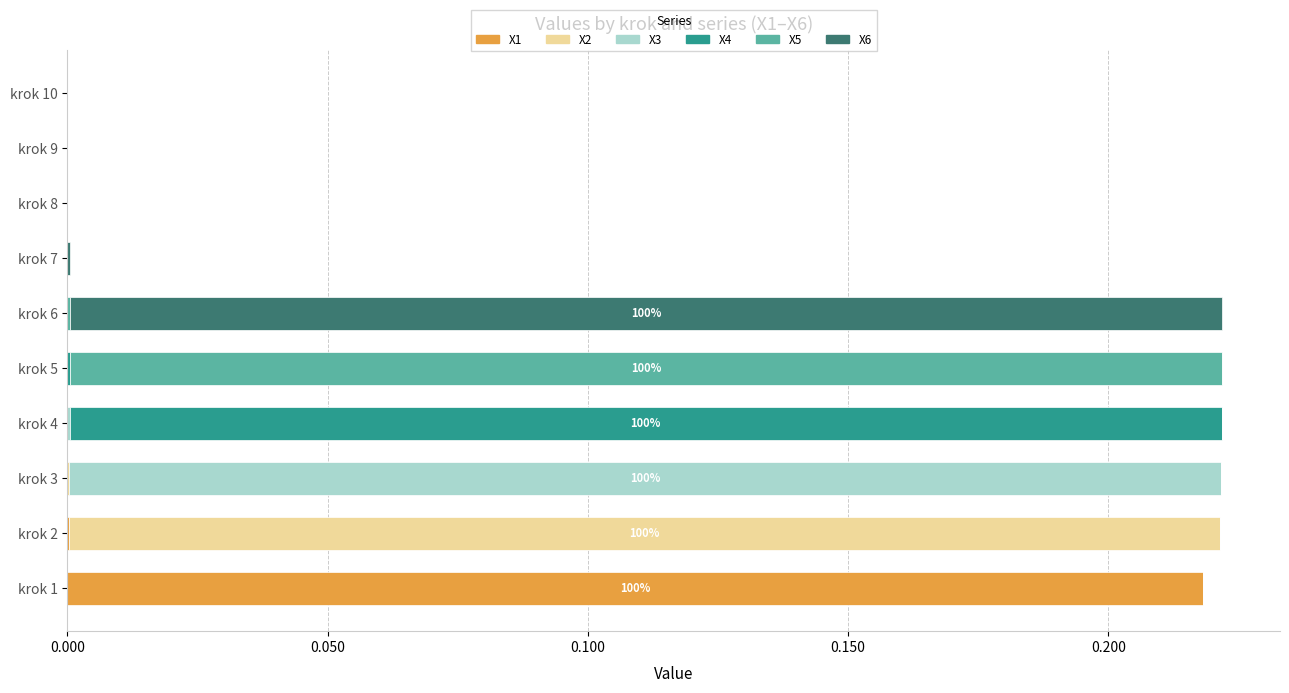

What position from the right is 6?

4